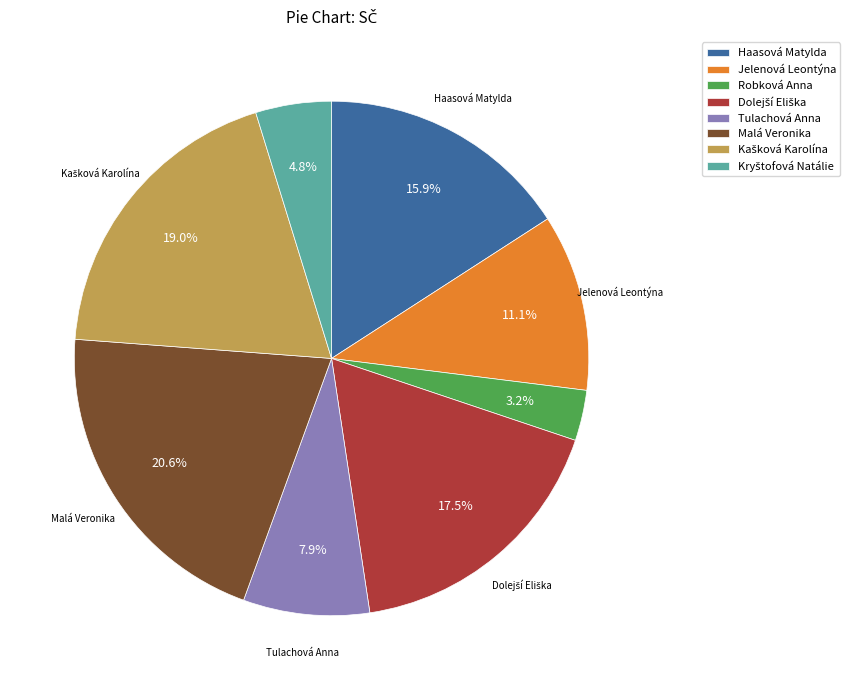

Approximately how many times larger is the value at Robková Anna compared to Jelenová Leontýna?

0.3